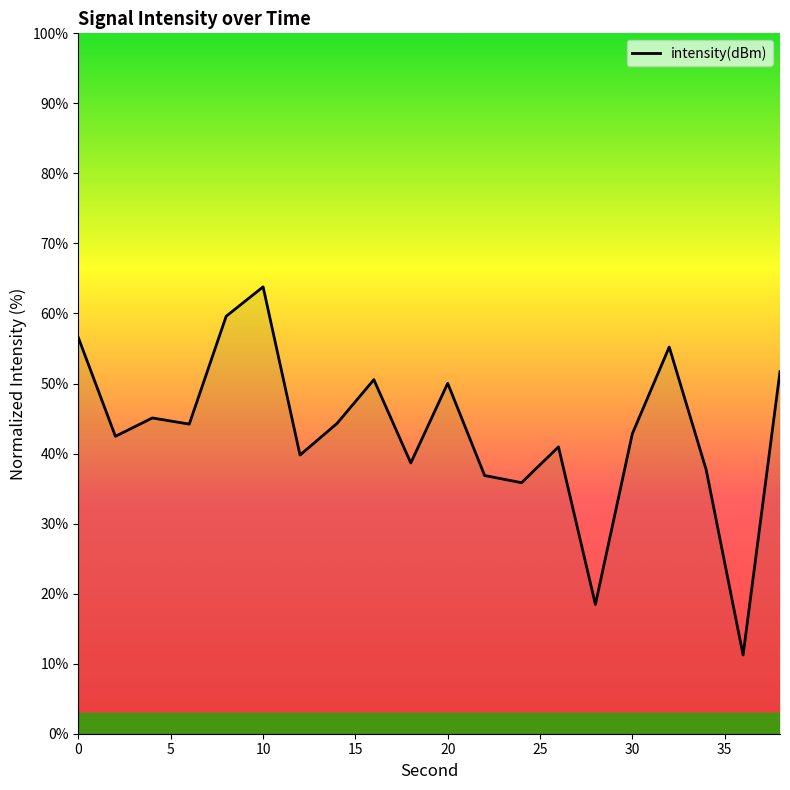

What is the greatest value displayed?

63.8